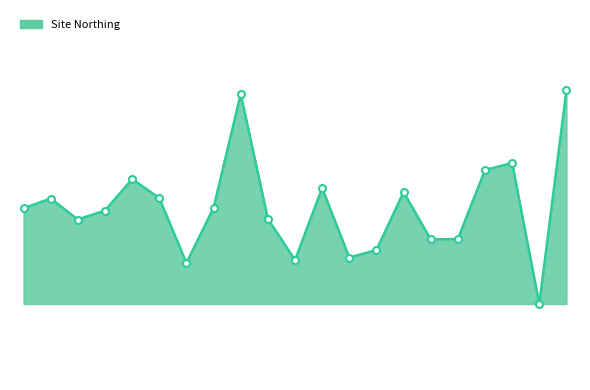

At which category does the chart reach its peak across all series?

Alloa Braehead